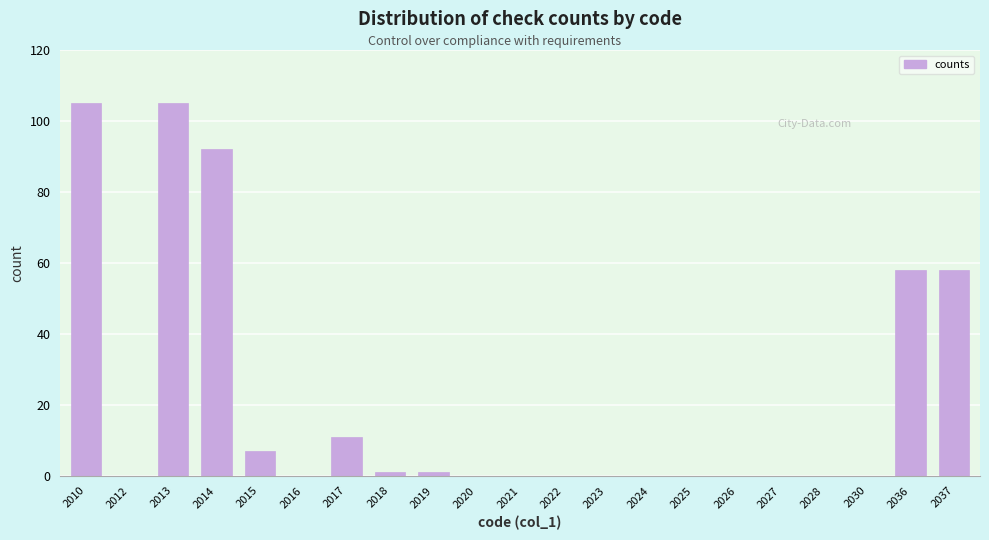

Reading left to right, transcribe all the data shown in this chart.

2010=105	2012=0	2013=105	2014=92	2015=7	2016=0	2017=11	2018=1	2019=1	2020=0	2021=0	2022=0	2023=0	2024=0	2025=0	2026=0	2027=0	2028=0	2030=0	2036=58	2037=58